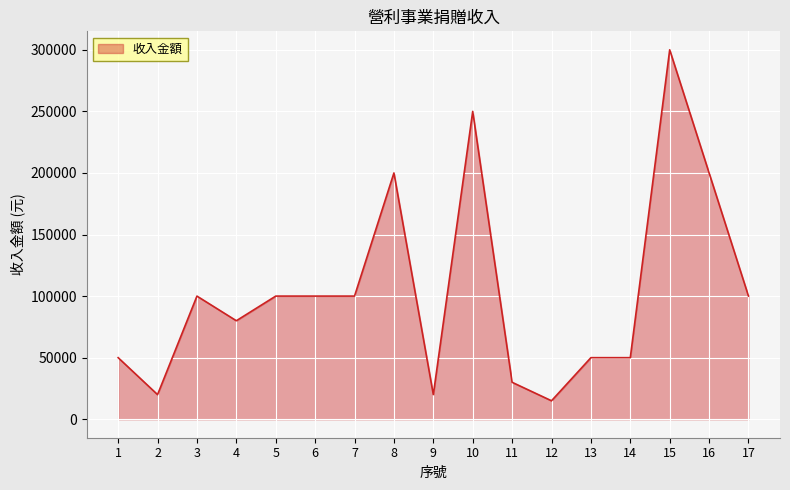

How many lines are shown in the chart?

1